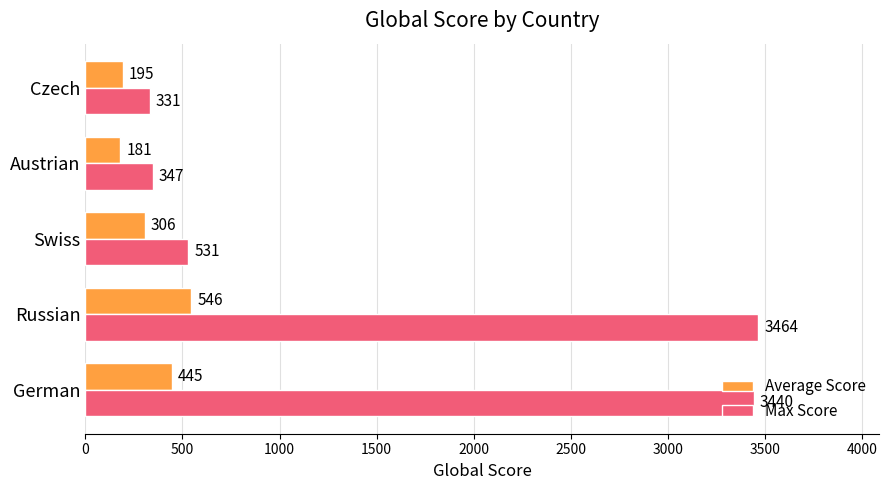

Between Swiss and Austrian, which series saw the biggest shift?

Max Score